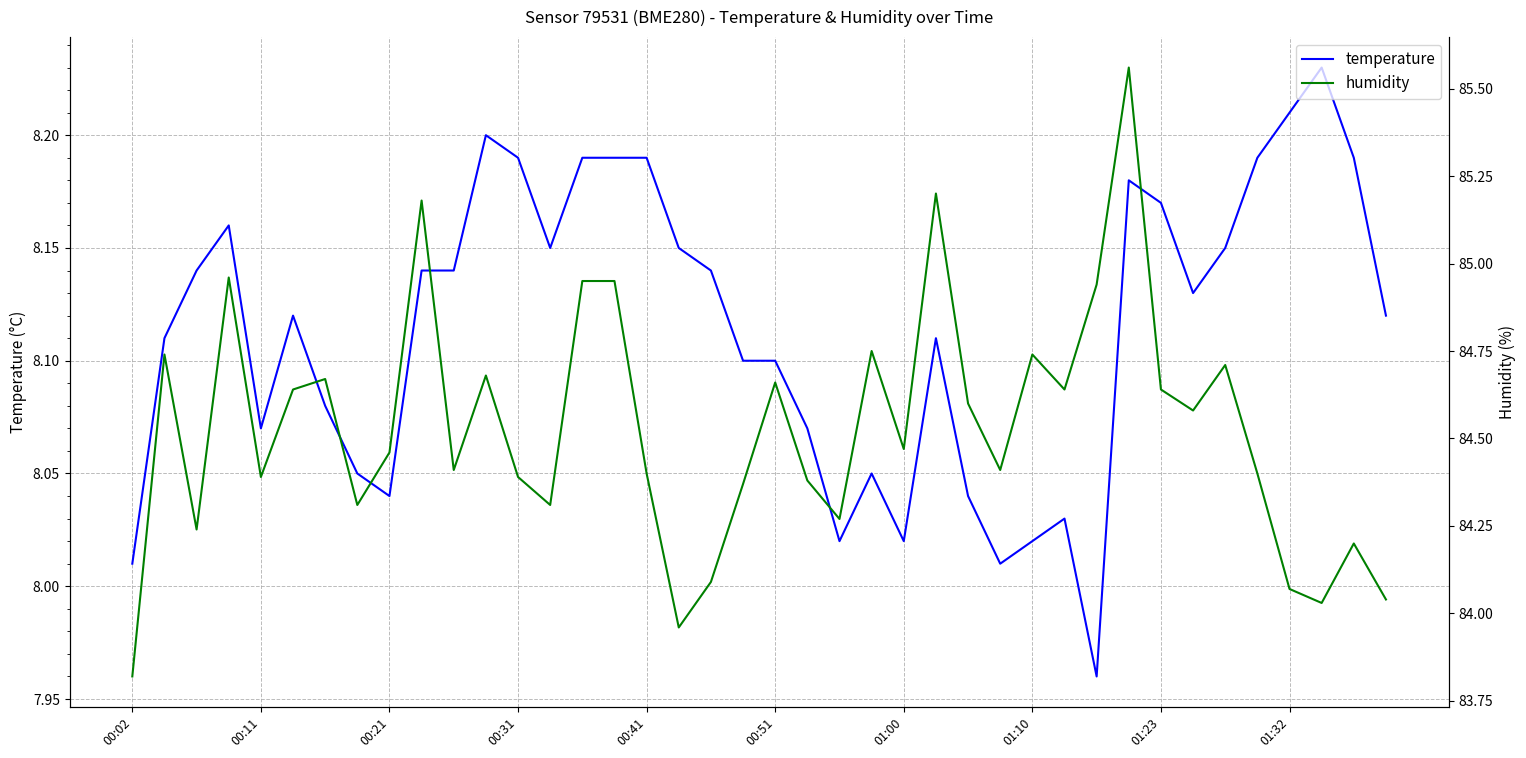

What are all the series names shown in the legend?

temperature, humidity